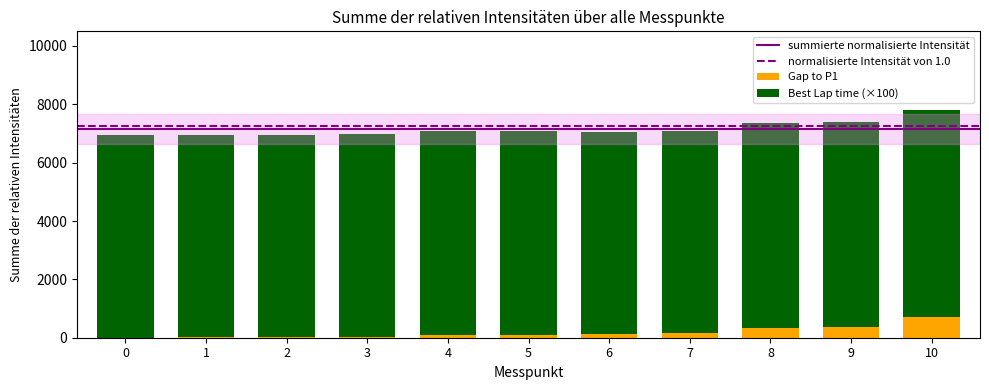

At which category is the sum across all series the highest?

10